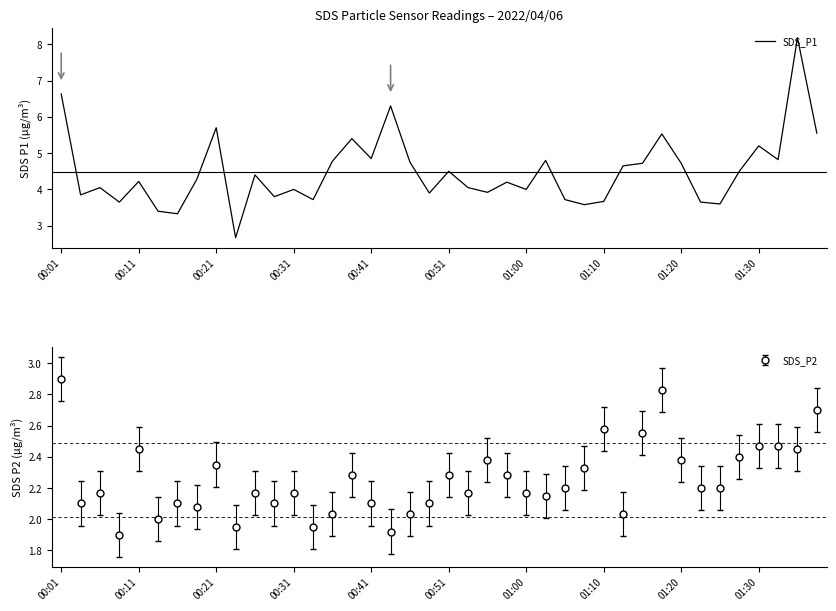

How many values are below 4?

14